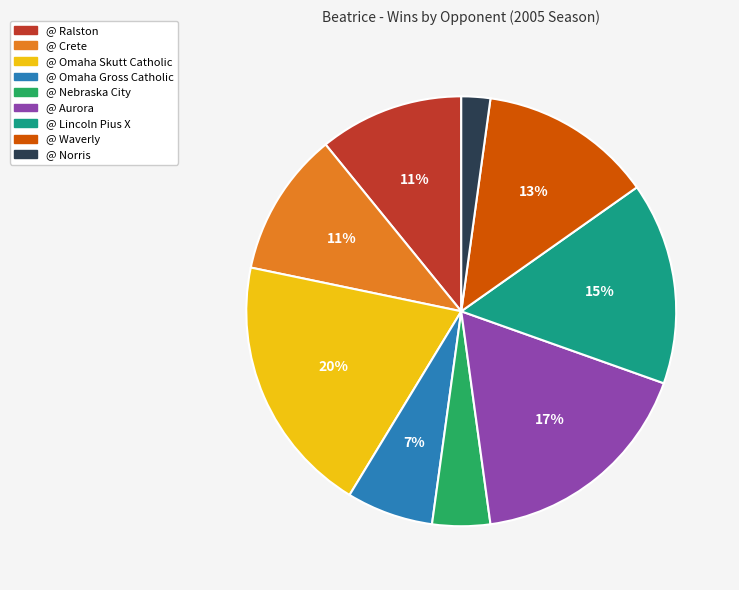

Combined, do @ Aurora and @ Ralston account for over 50%?

No